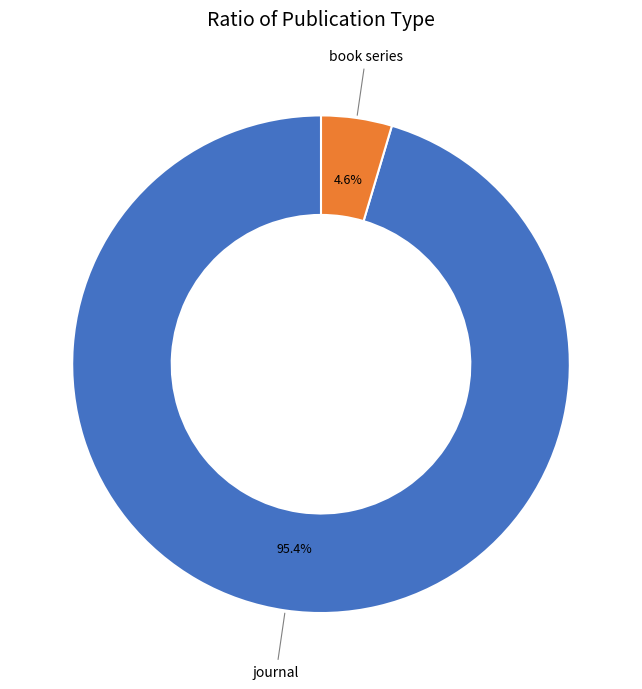

What is the largest slice in the pie chart?

journal